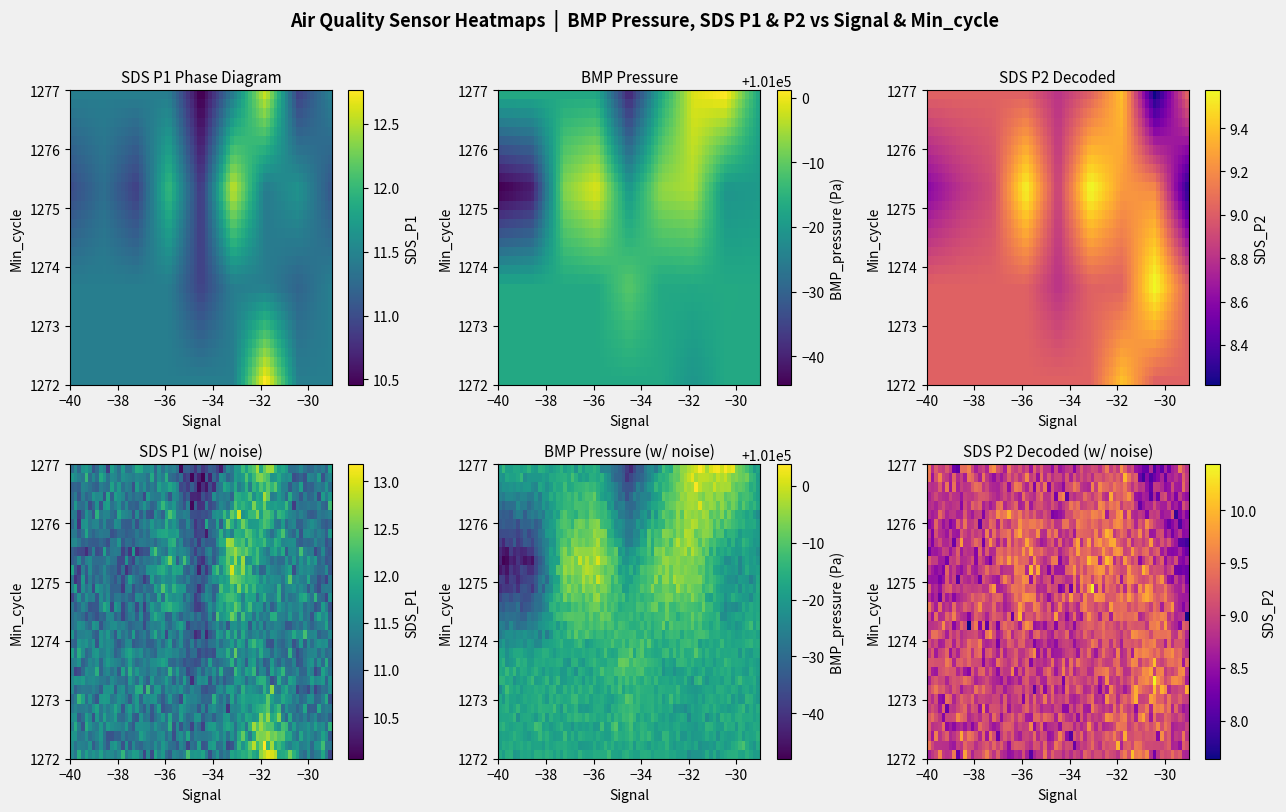

Which series has the largest range (max minus min)?

BMP_pressure